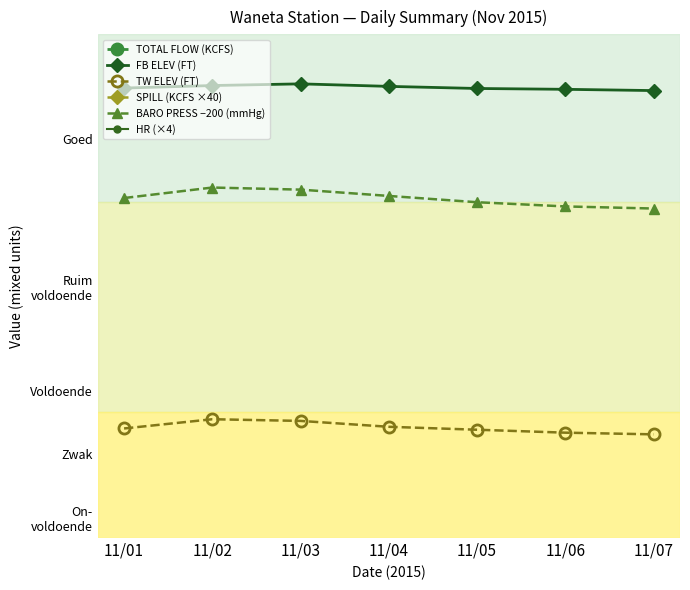

What is the highest value of the TW ELEV (FT) series?

488.3